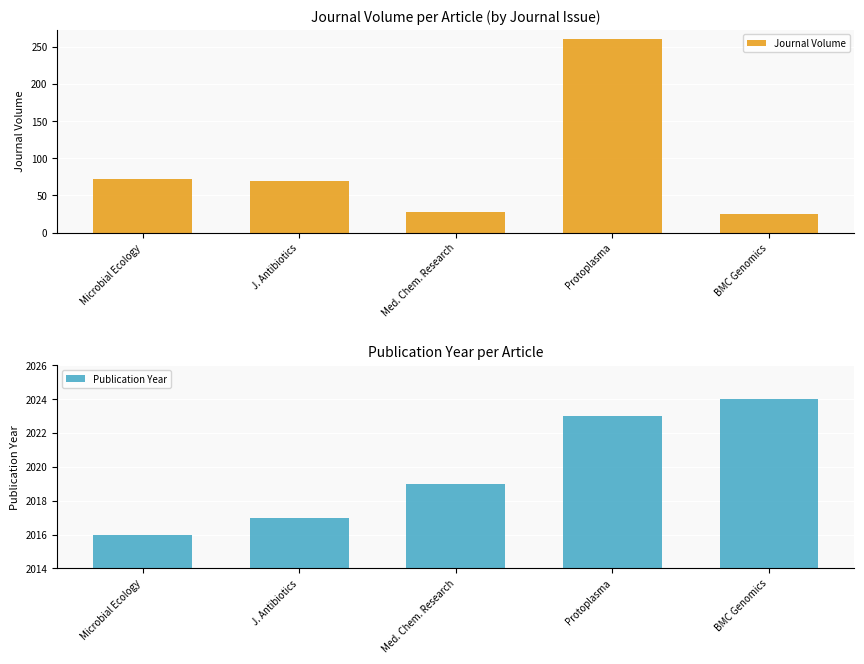

The Journal Volume series shows 429 at Protoplasma. True or false?

False